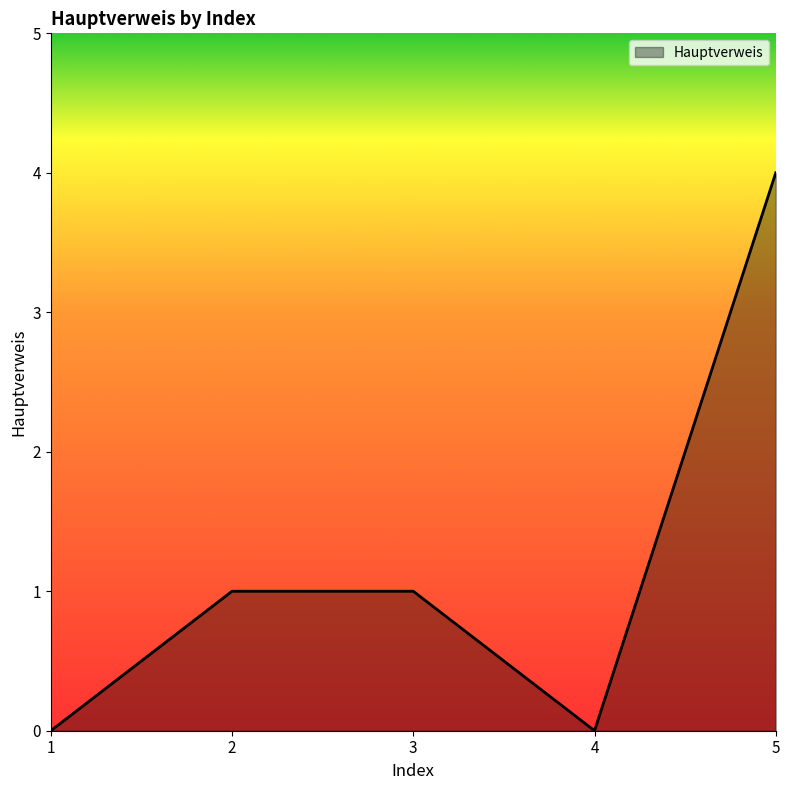

Reading left to right, transcribe all the data shown in this chart.

0	1	1	0	4